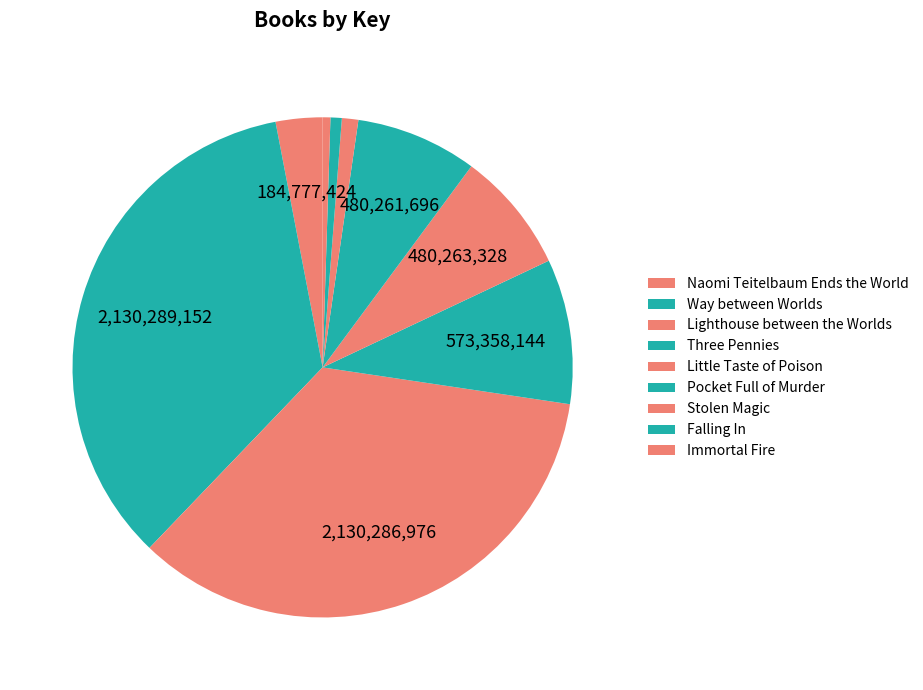

Count the number of slices in the pie.

9